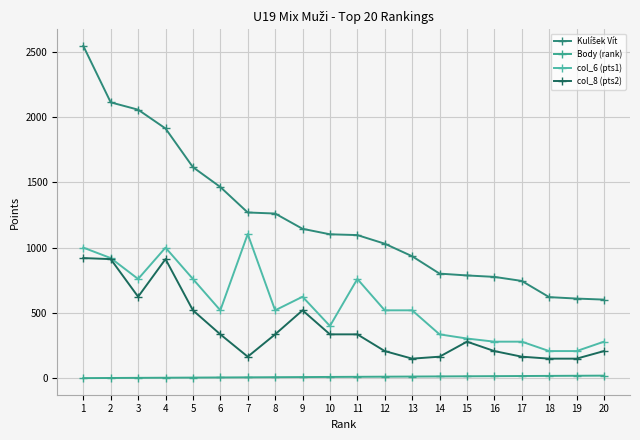

Which category has the lowest value across all series?

1